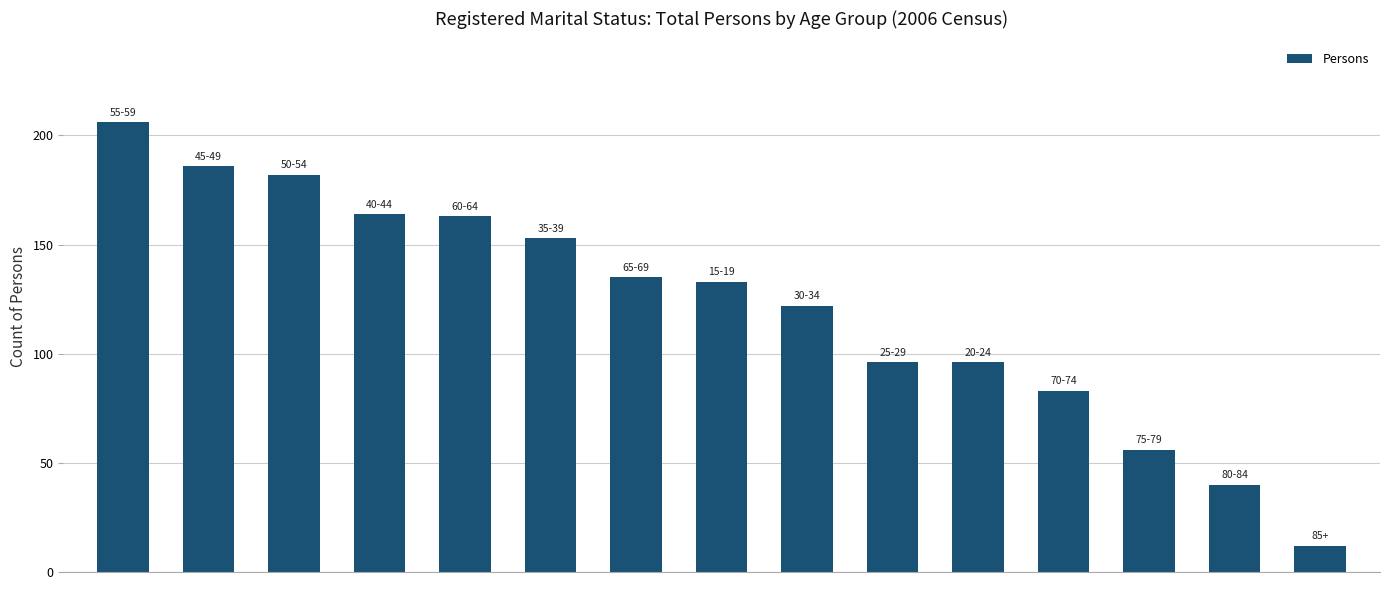

Reading left to right, what are all the values shown in this chart?

206	186	182	164	163	153	135	133	122	96	96	83	56	40	12